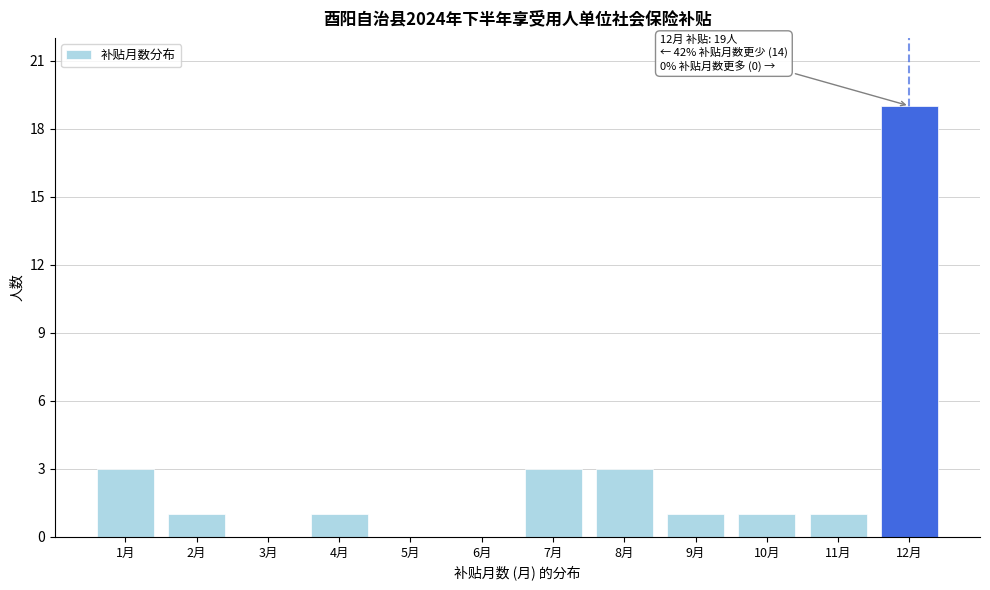

The chart shows a value of 0 at 6月. True or false?

True